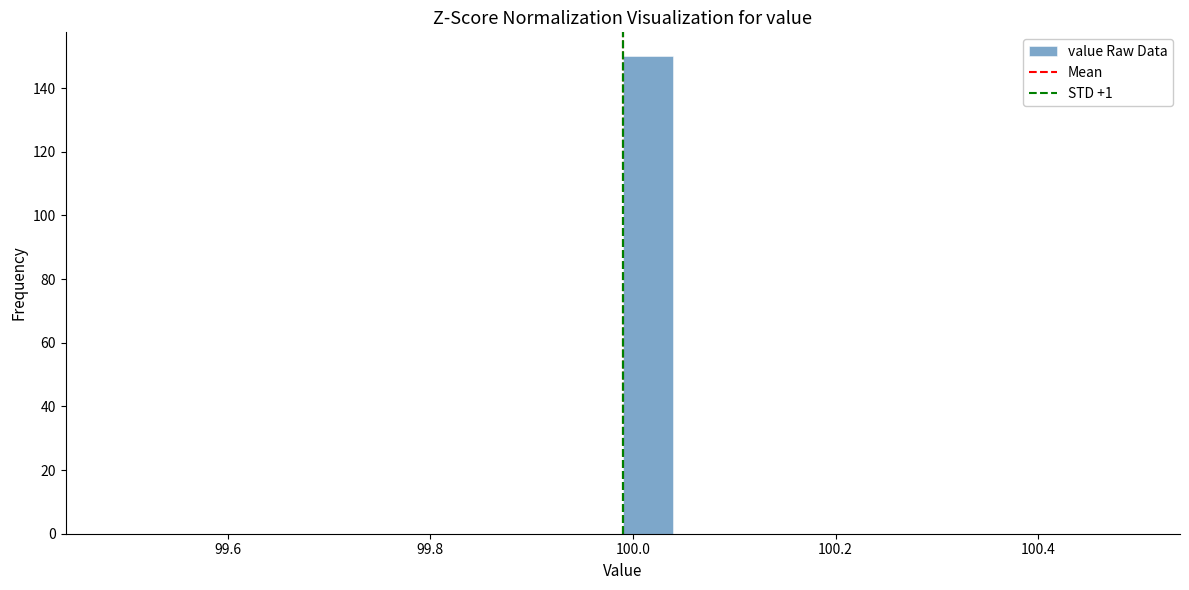

Read against the x-axis, roughly where is the centre of the tallest bar?

100.02